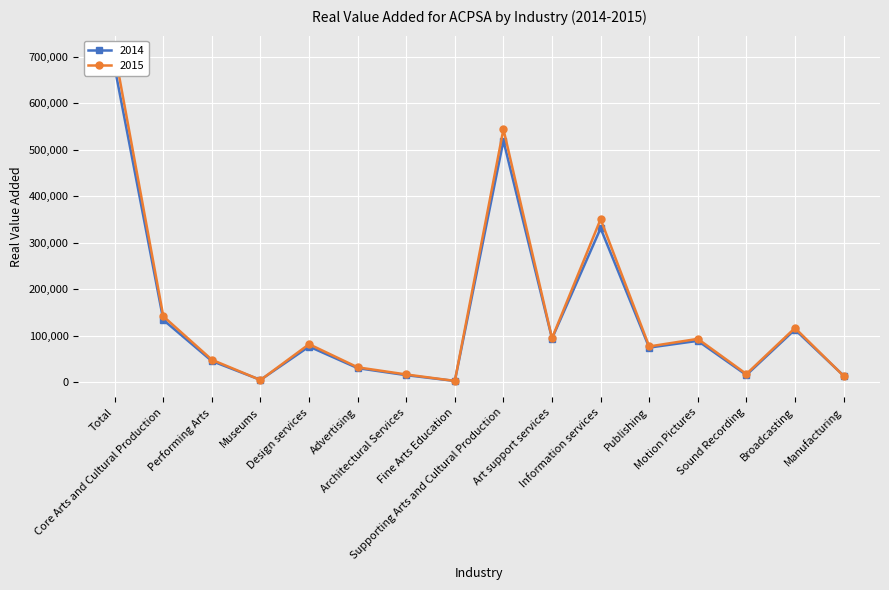

Which series has the largest range (max minus min)?

2015